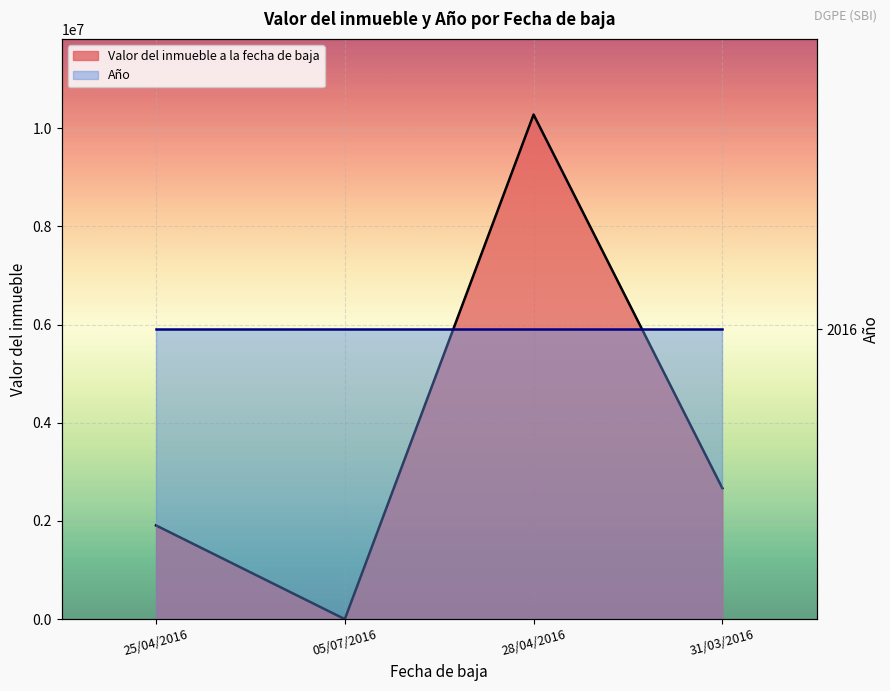

What is the sum of all values?

14852324